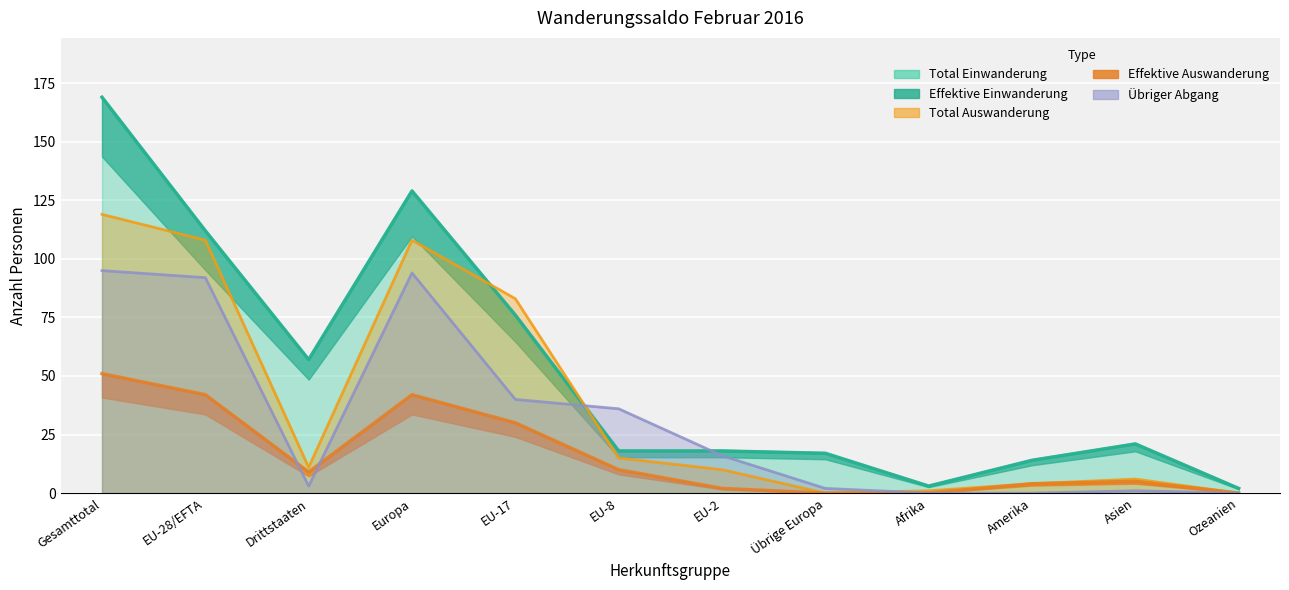

What are all the series names shown in the legend?

Total Einwanderung, Effektive Einwanderung, Total Auswanderung, Effektive Auswanderung, Übriger Abgang